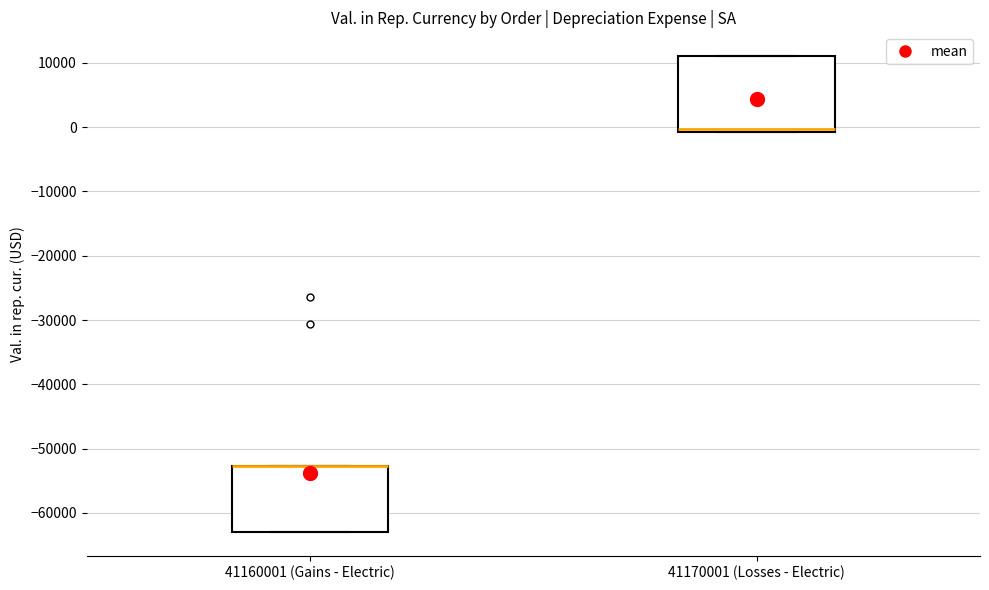

Where is the lower edge of the box for 41160001 (Gains - Electric) on the y-axis? The values are not printed on the chart, so give them approximately, as read against the axis.

-63000